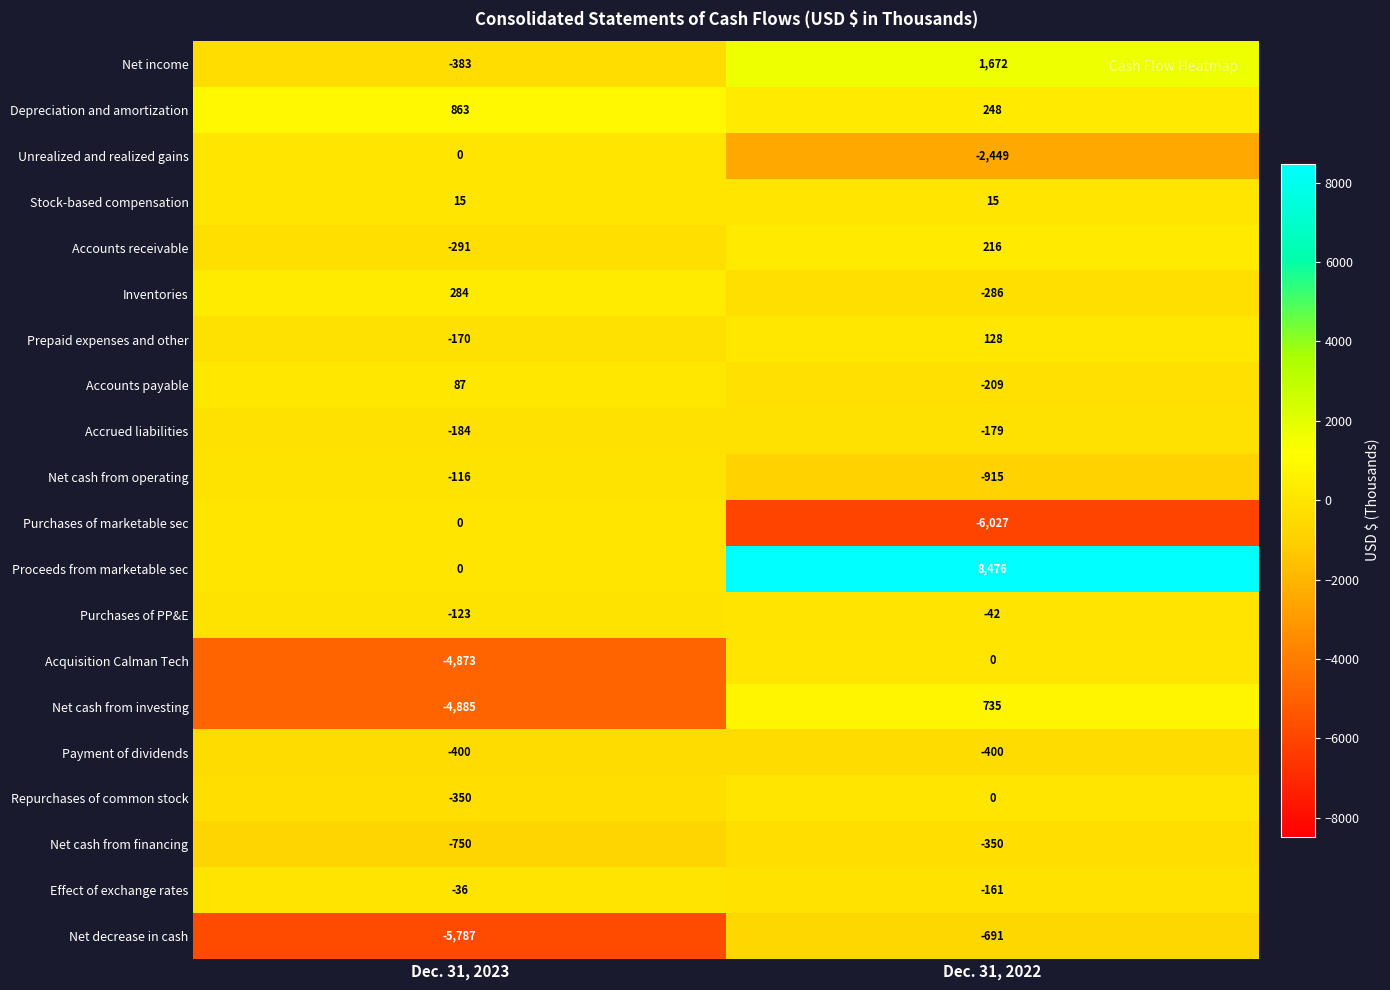

Which series has the largest total across all categories?

Proceeds from marketable sec